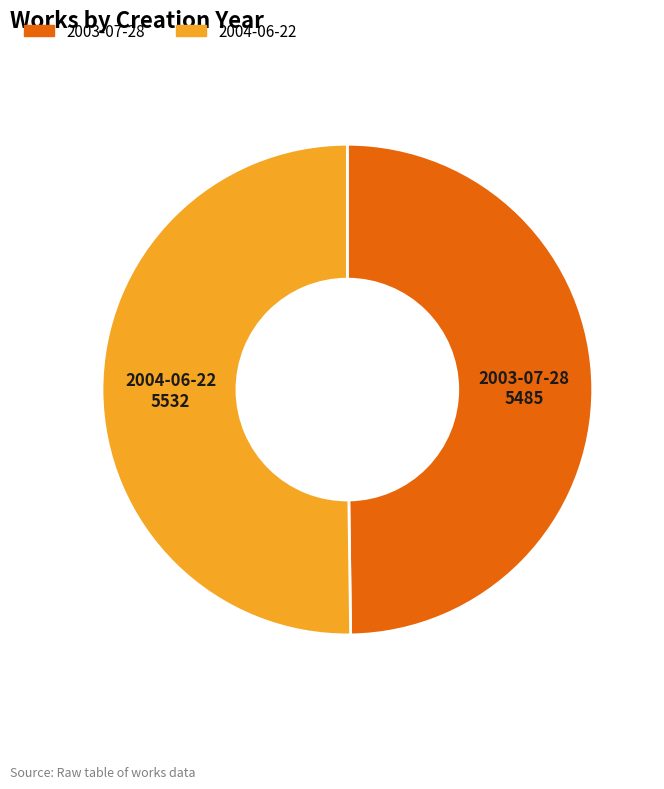

Combined, do 2003-07-28 and 2004-06-22 account for over 50%?

Yes